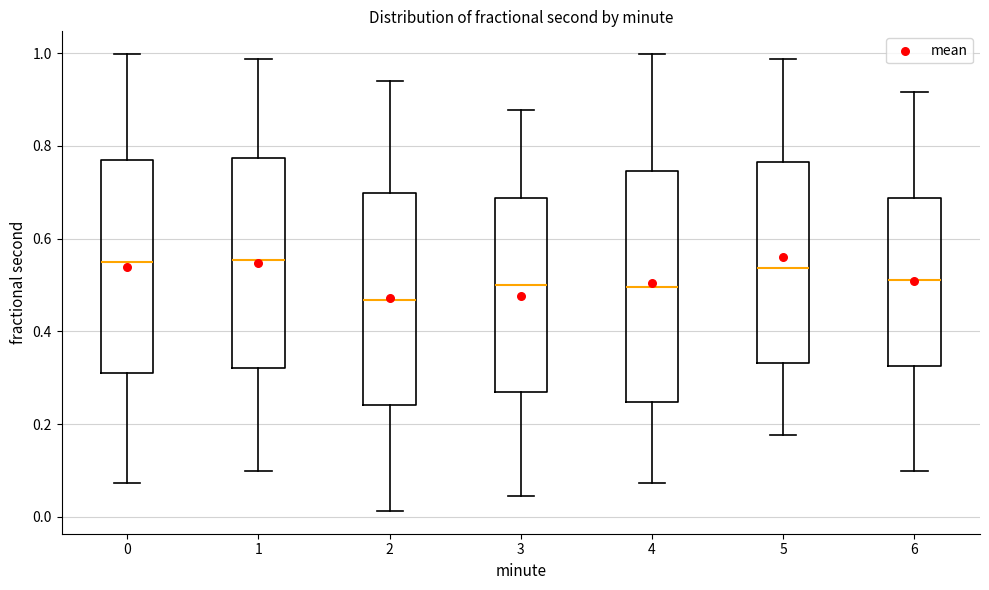

Reading left to right, transcribe this box plot: for each box, give where its median line is, the range the box spans, and where its two whiskers end, as read against the y-axis. The values are not printed on the chart, so give them approximately, as read against the axis.

0: median 0.54, box 0.32 to 0.76, whiskers 0.08 to 1.00
1: median 0.56, box 0.32 to 0.78, whiskers 0.10 to 0.98
2: median 0.46, box 0.24 to 0.70, whiskers 0.02 to 0.94
3: median 0.50, box 0.28 to 0.68, whiskers 0.04 to 0.88
4: median 0.50, box 0.24 to 0.74, whiskers 0.08 to 1.00
5: median 0.54, box 0.34 to 0.76, whiskers 0.18 to 0.98
6: median 0.52, box 0.32 to 0.68, whiskers 0.10 to 0.92